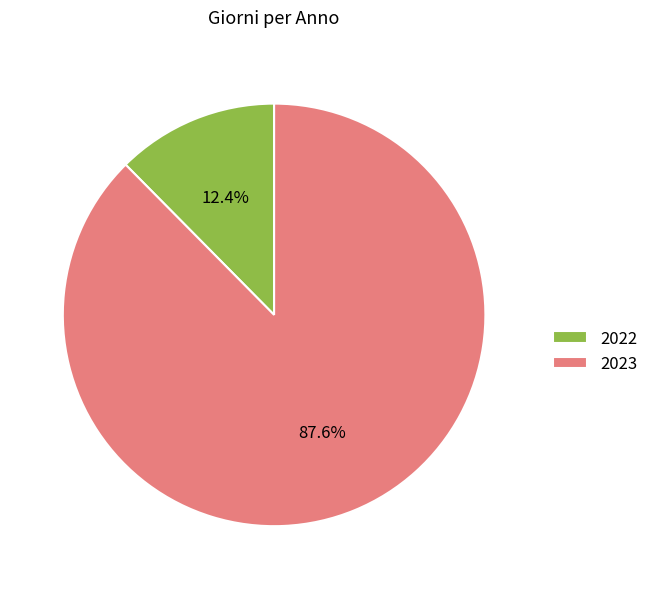

To the nearest percent, what is the average slice percentage?

50%